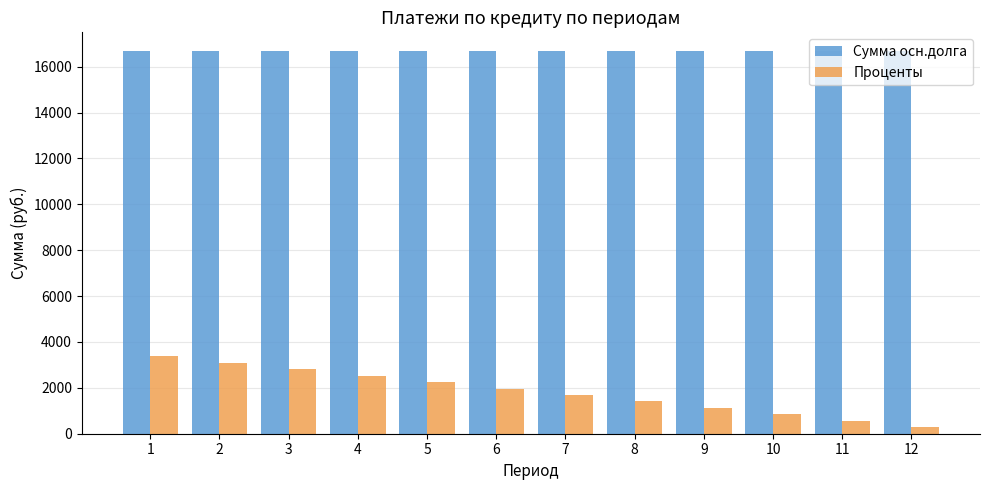

List the series in order of their overall mean, highest first.

Сумма осн.долга, Проценты